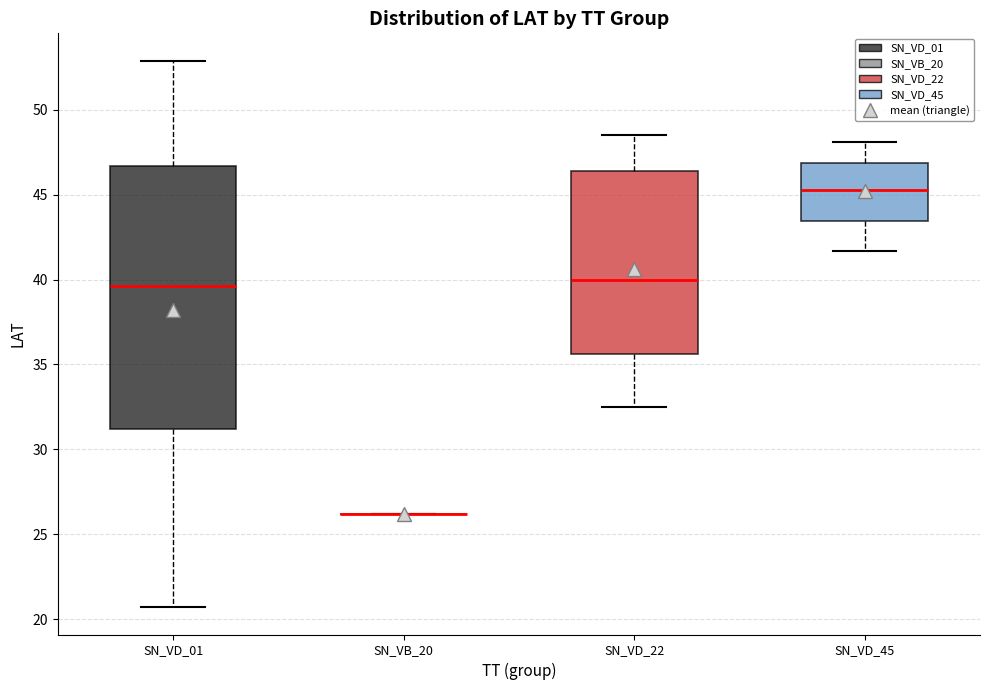

Where is the lower edge of the box for SN_VD_01 on the y-axis? The values are not printed on the chart, so give them approximately, as read against the axis.

31.0